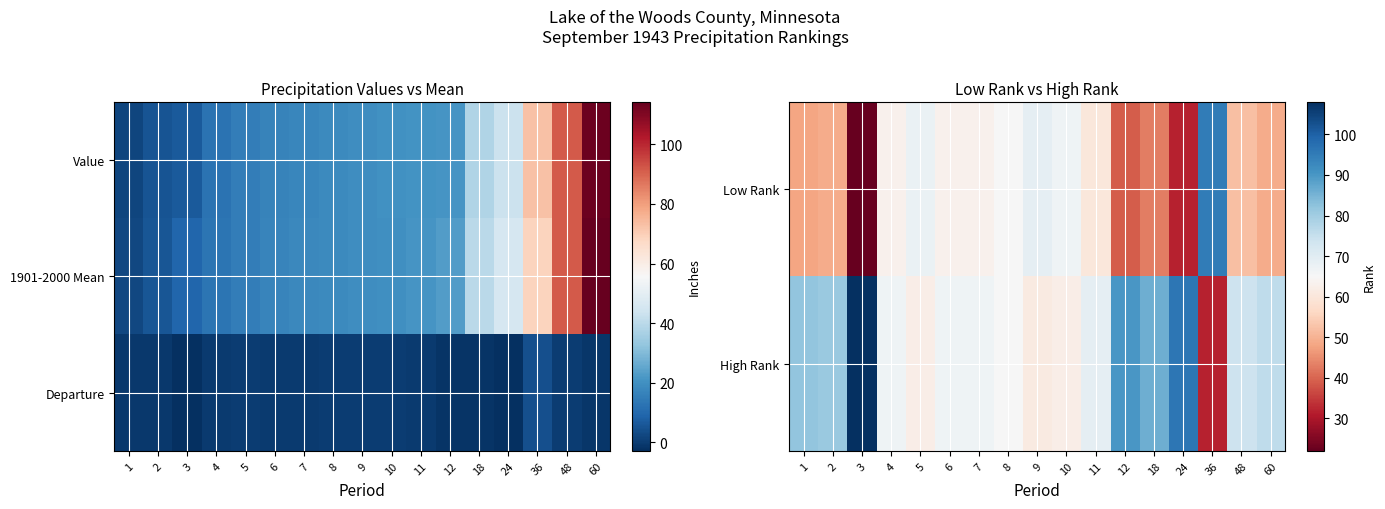

Which has a higher value, 7 or 60?

7